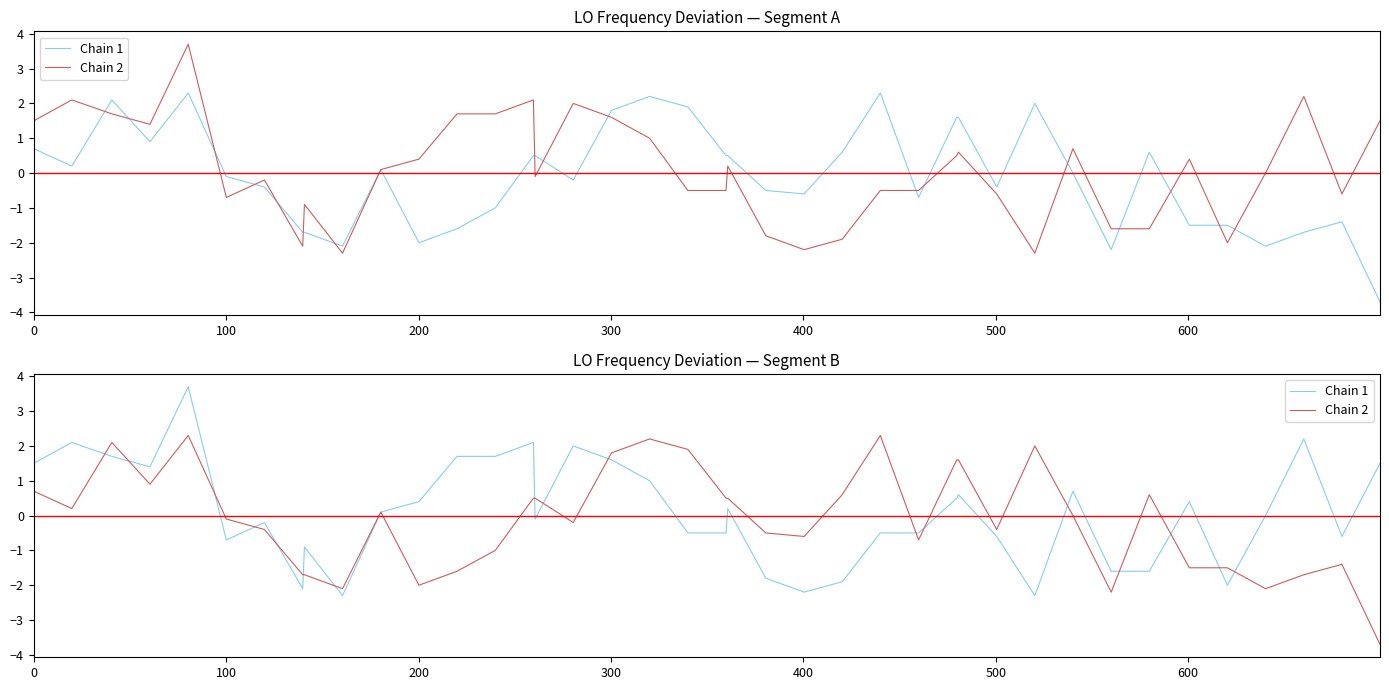

Which series has the largest total across all categories?

Chain 1